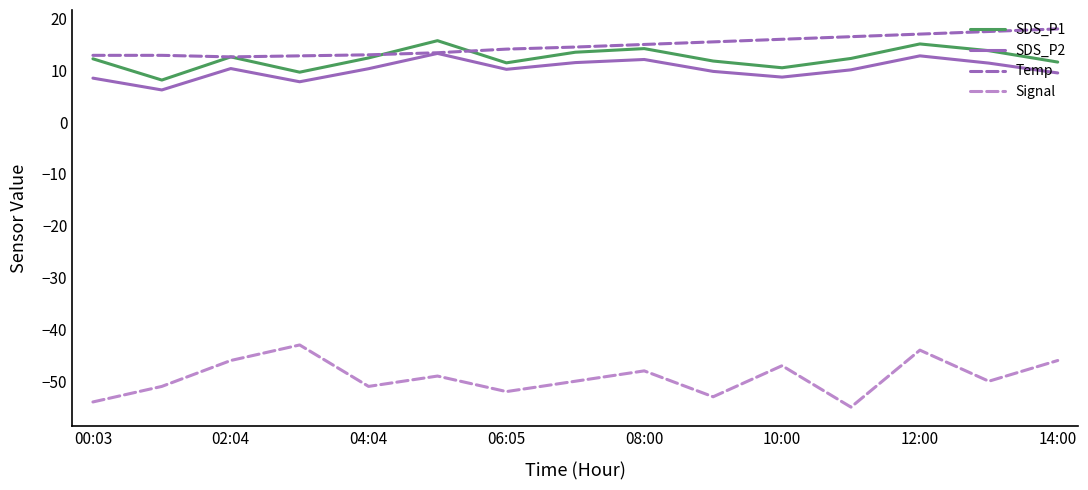

What is the smallest value displayed?

-55.0